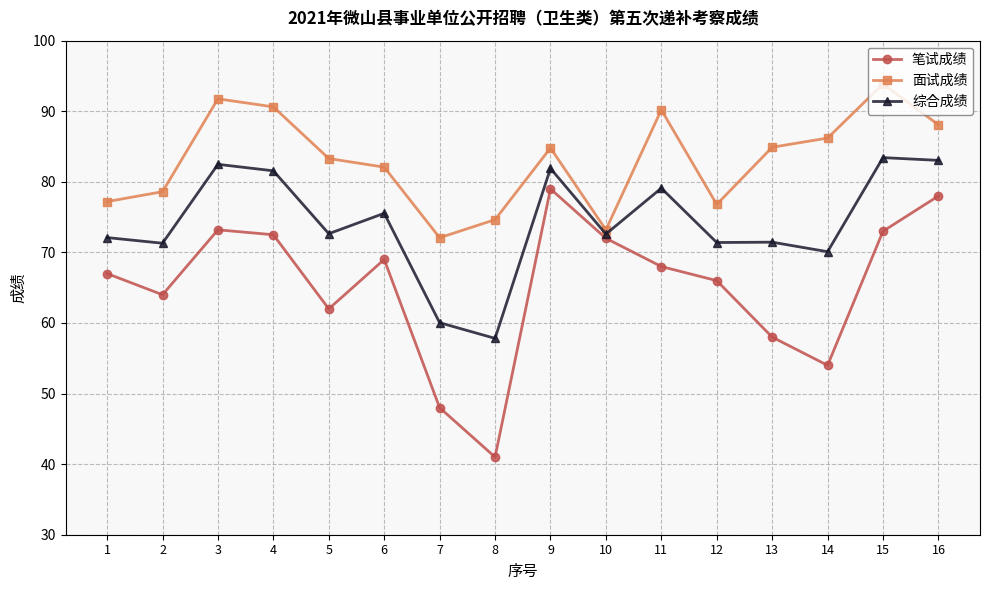

How many data points in 笔试成绩 are less than 68?

8